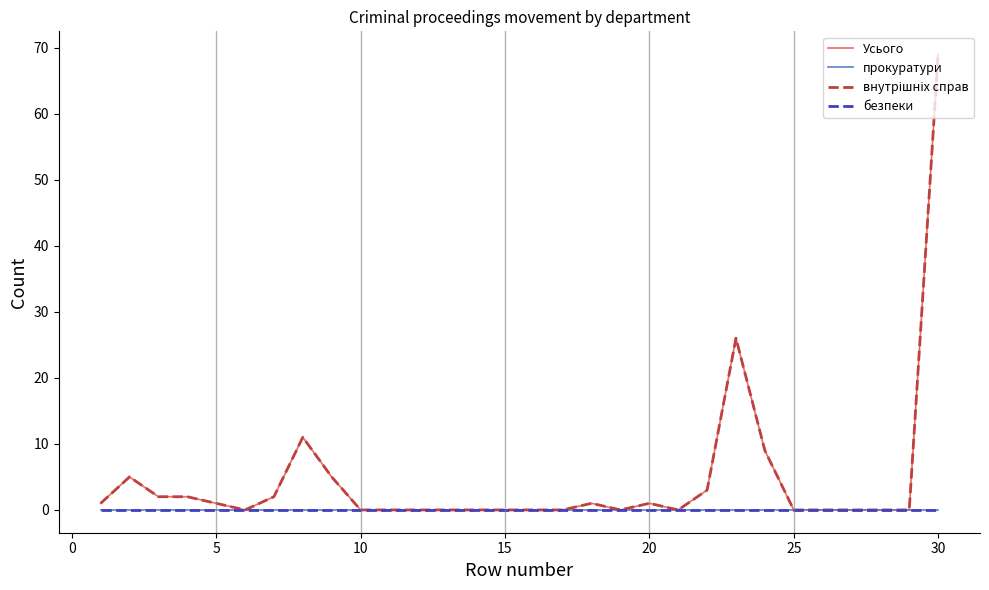

Is this an area chart (filled region under the line)?

No